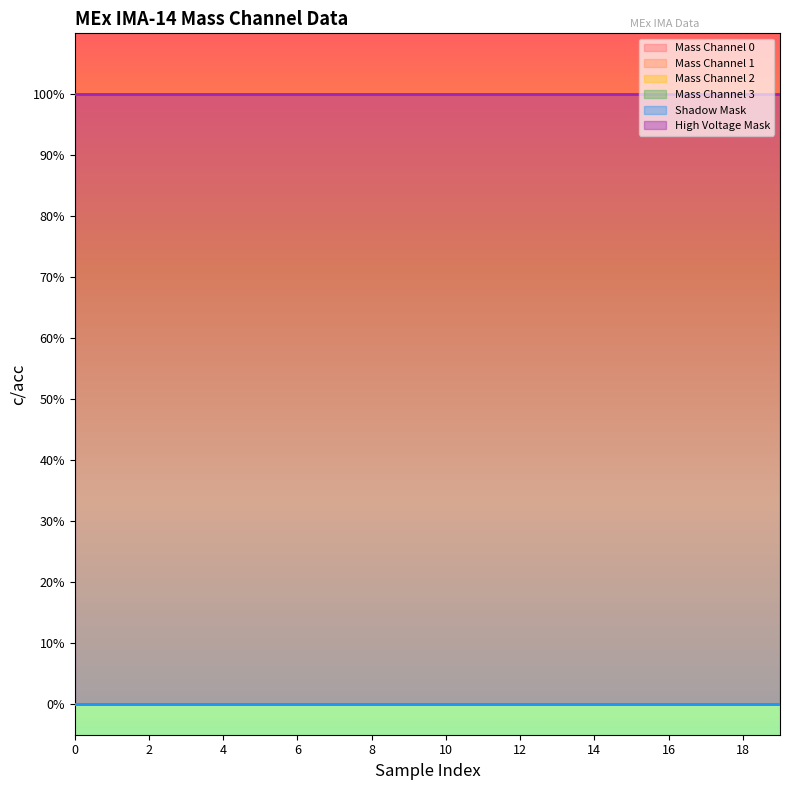

How many categories are shown in the chart?

20